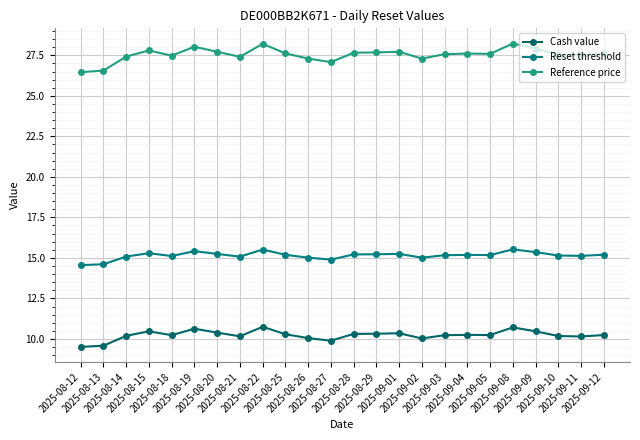

At which label does Reset threshold first exceed 15?

2025-08-14